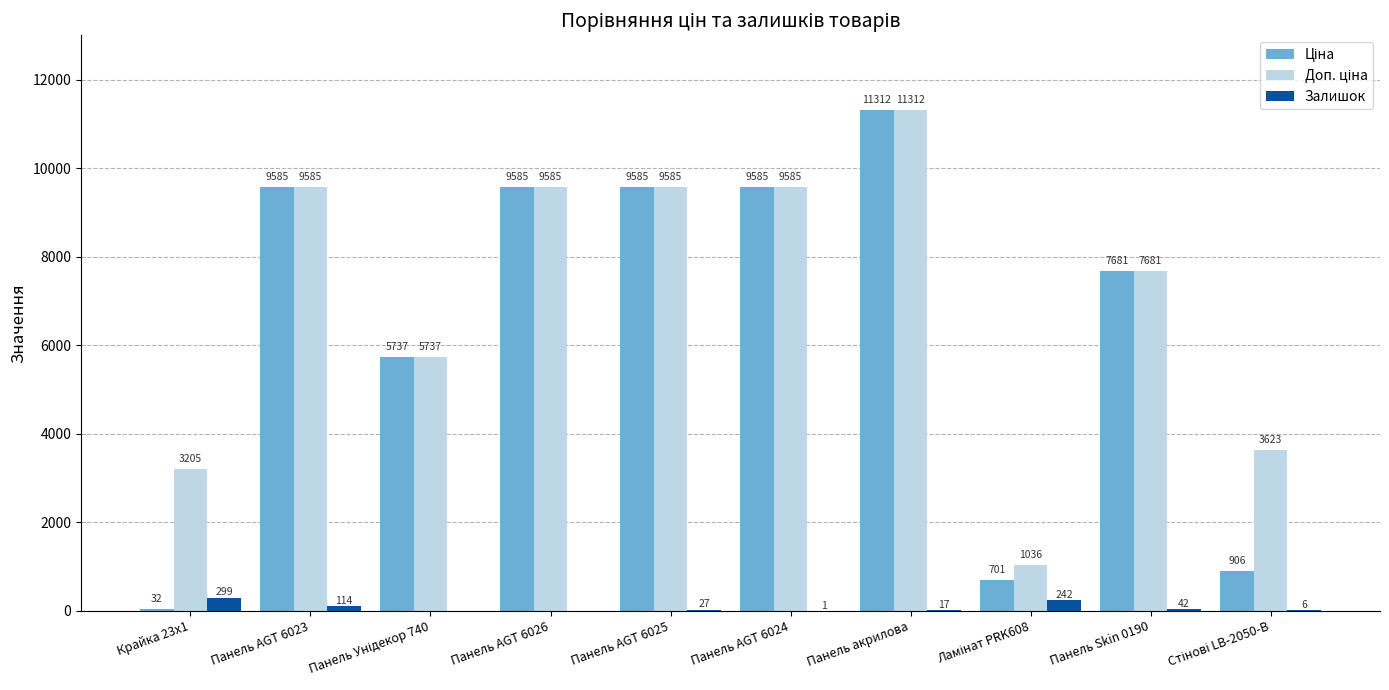

What is the sum of all Залишок values?

748.0